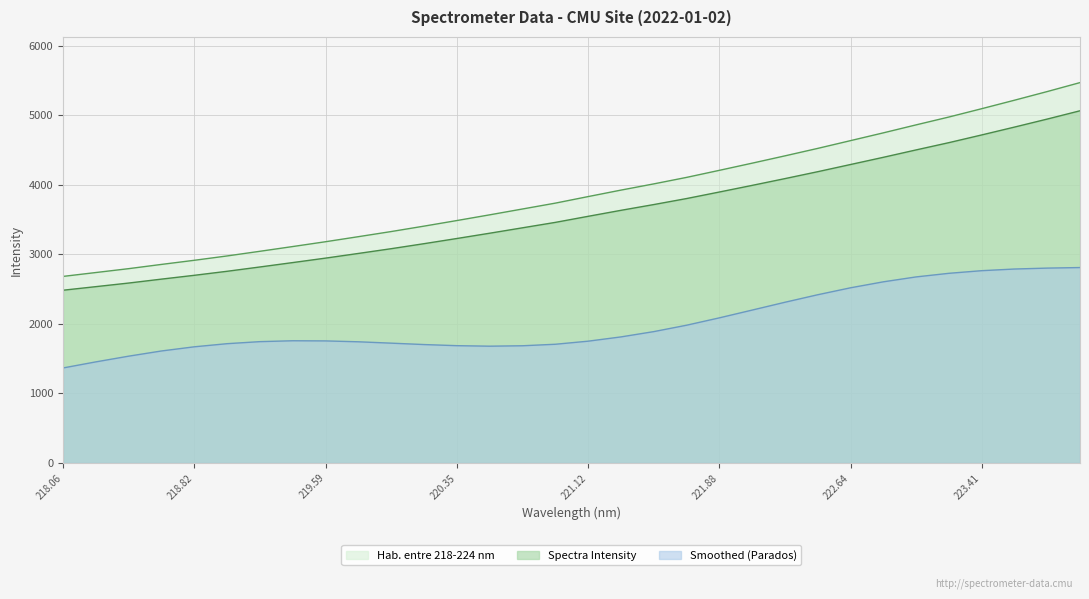

Reading right to left, transcribe all the data shown in this chart.

5469.3	5340.6	5216.0	5094.1	4974.6	4861.8	4746.8	4635.1	4523.5	4416.2	4311.1	4208.0	4106.5	4013.1	3923.7	3830.7	3736.5	3652.3	3568.2	3486.2	3405.9	3328.0	3254.2	3181.6	3112.3	3044.0	2977.0	2914.4	2855.2	2794.1	2738.3	2682.6